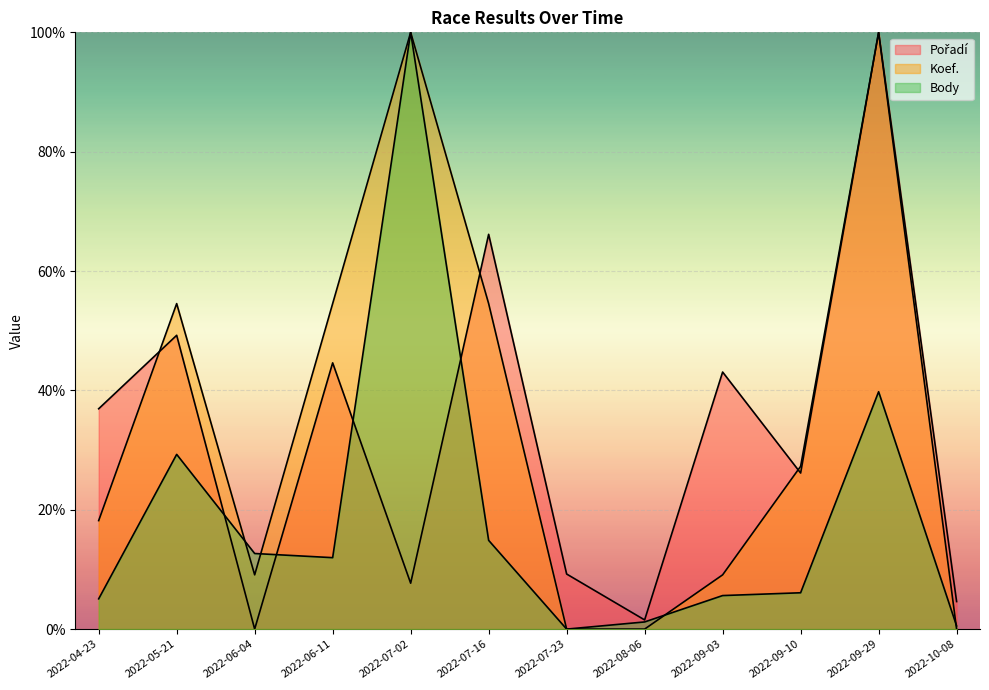

What position from the right is 2022-05-21?

11